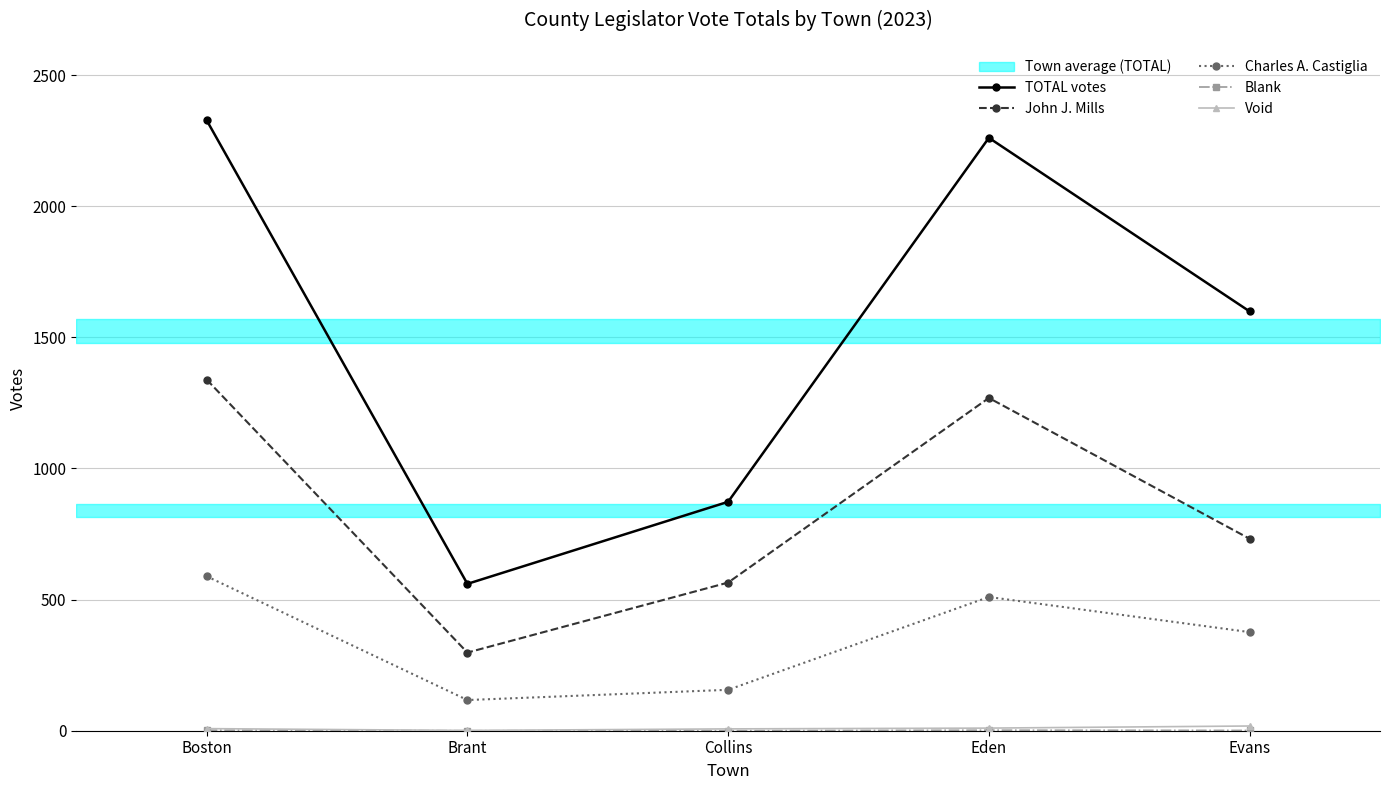

List the series in order of their peak value, lowest first.

Blank, Void, Charles A. Castiglia, John J. Mills, TOTAL votes